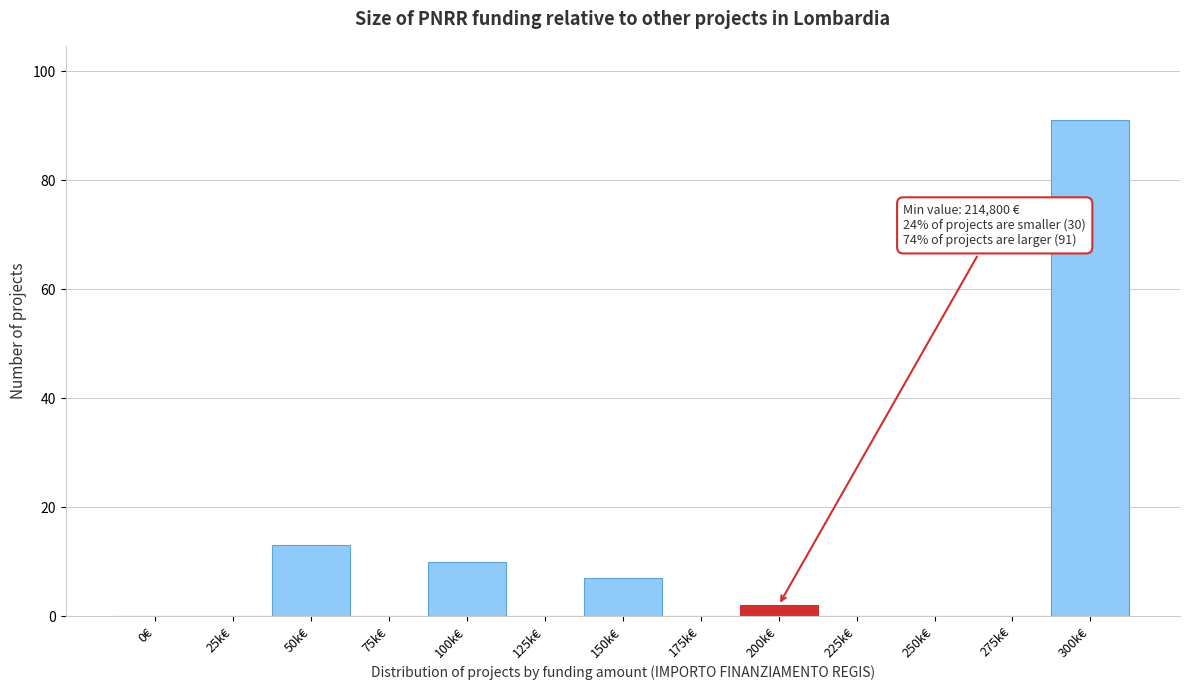

Reading left to right, extract all data points from this chart.

0€=0	25k€=0	50k€=13	75k€=0	100k€=10	125k€=0	150k€=7	175k€=0	200k€=2	225k€=0	250k€=0	275k€=0	300k€=91